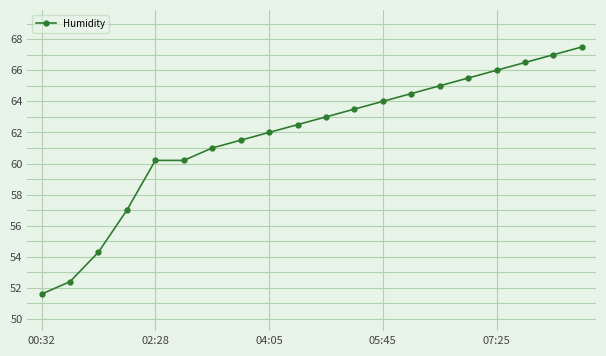

What is the minimum value shown in the chart?

51.6